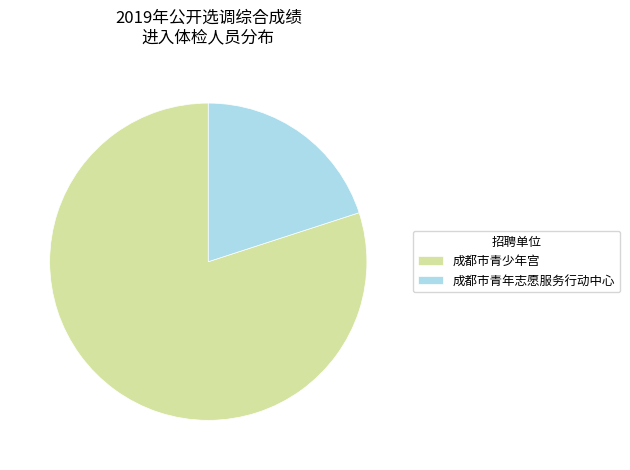

Between 成都市青少年宫 and 成都市青年志愿服务行动中心, which is larger?

成都市青少年宫